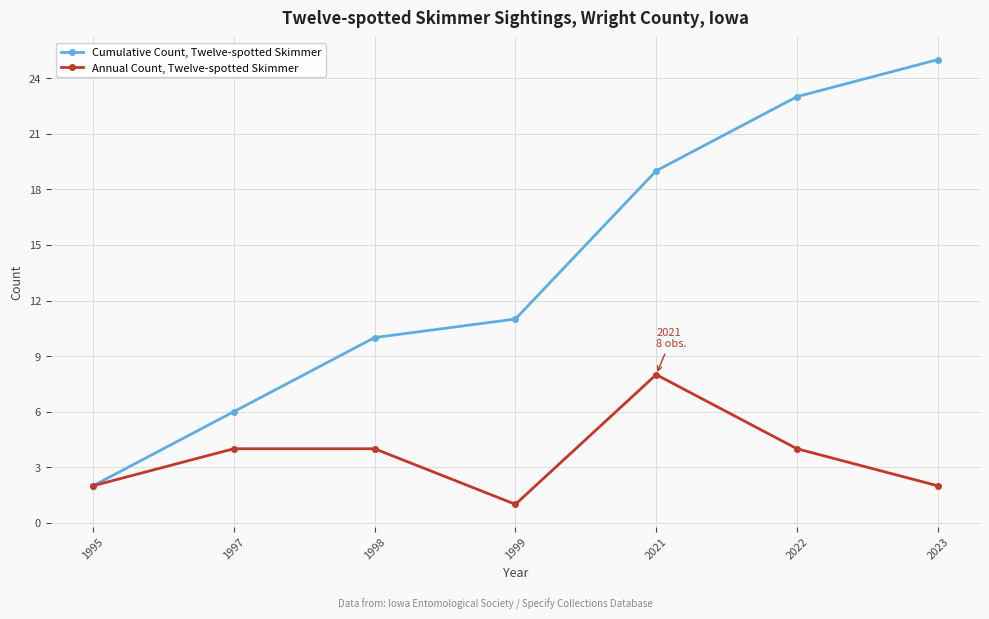

Where is Cumulative Count, Twelve-spotted Skimmer nearest to the value 13?

1999